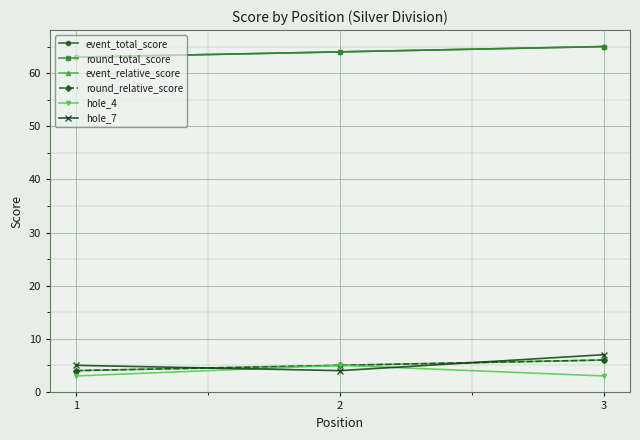

At which category does the chart reach its minimum across all series?

1